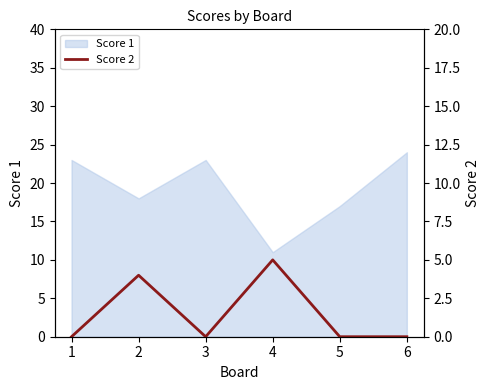

The value at 4 is 5. True or false?

True